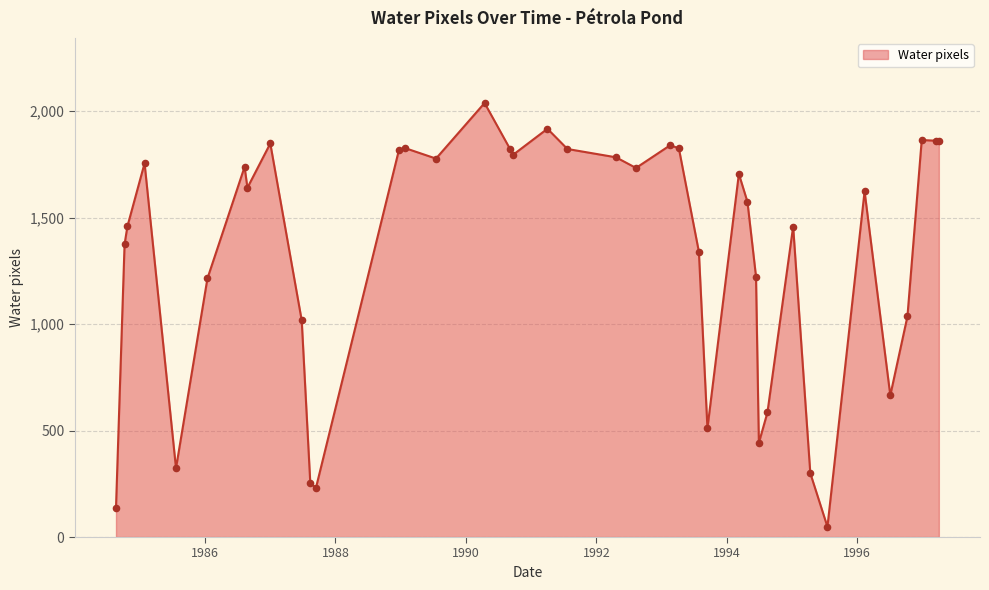

What is the smallest value displayed?

48